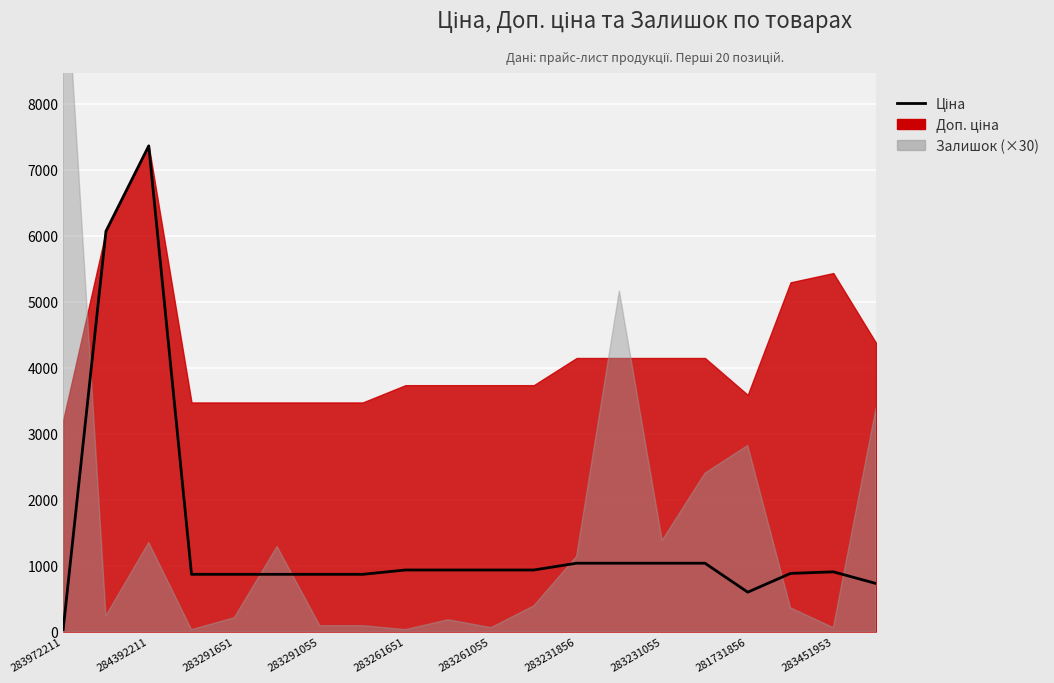

Which has a higher value, 281731856 or 283231856?

283231856